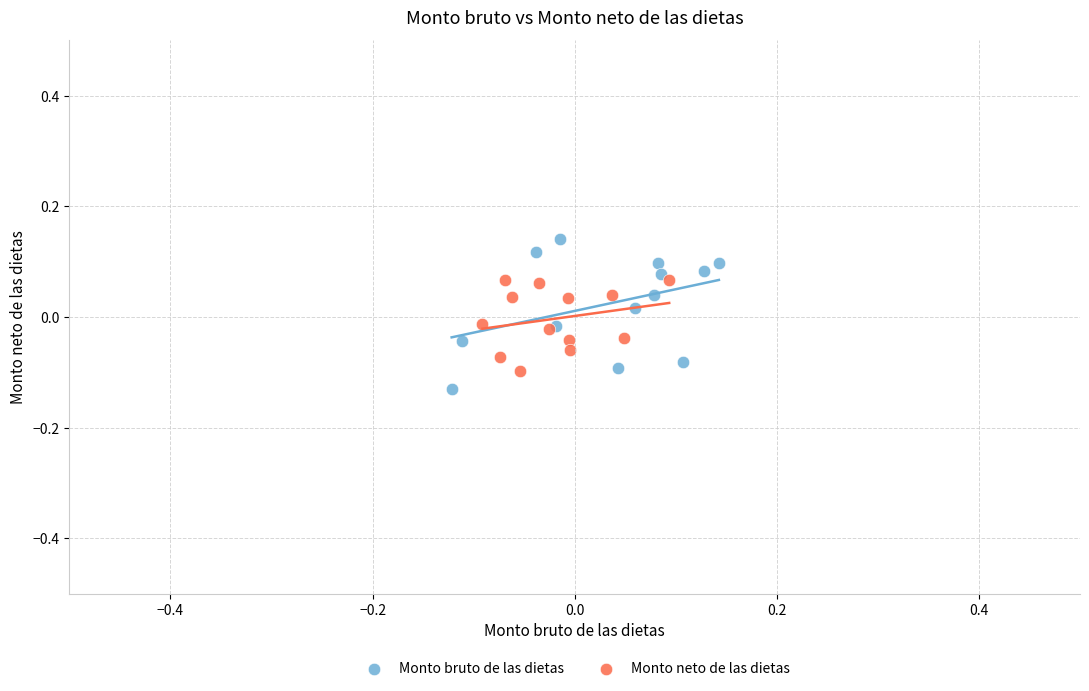

Which series reaches the maximum Y coordinate?

Monto bruto de las dietas